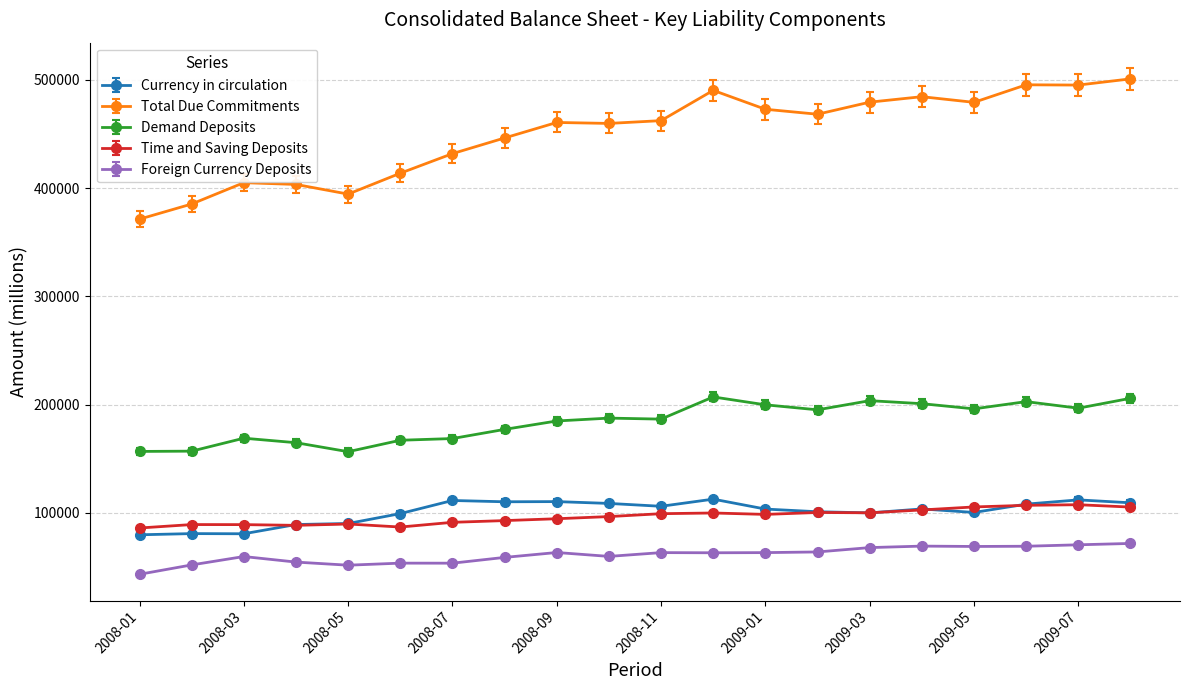

Which series has the largest range (max minus min)?

Total Due Commitments